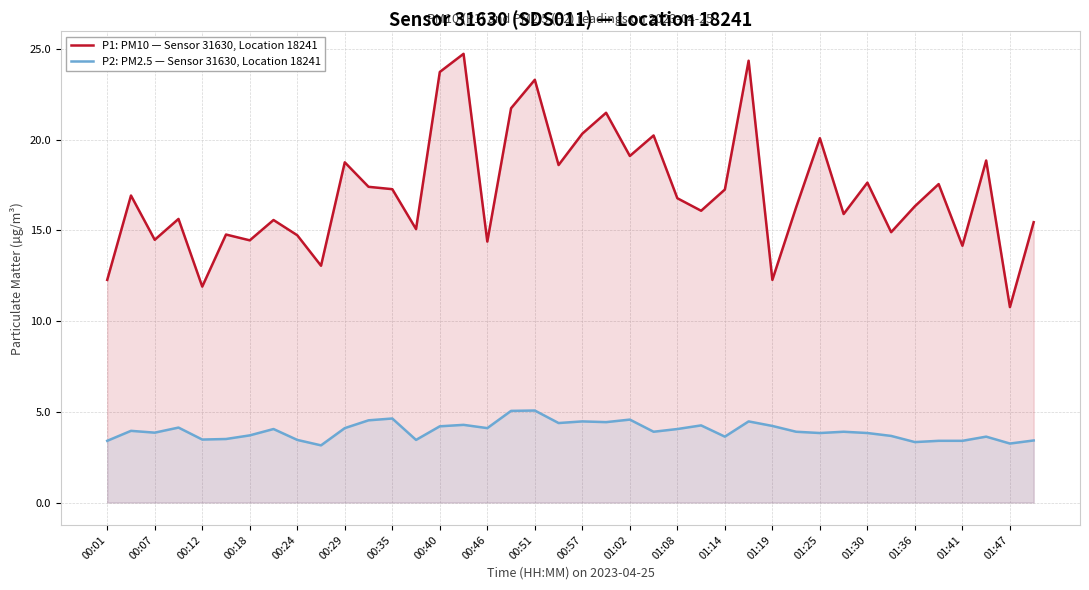

Reading left to right, transcribe all the data shown in this chart.

P1: PM10 — Sensor 31630, Location 18241: 12.3	16.9	14.5	15.6	11.9	14.8	14.4	15.6	14.7	13.1	18.8	17.4	17.3	15.1	23.7	24.7	14.4	21.7	23.3	18.6	20.3	21.5	19.1	20.2	16.8	16.1	17.2	24.4	12.3	16.3	20.1	15.9	17.6	14.9	16.3	17.6	14.2	18.9	10.8	15.4
P2: PM2.5 — Sensor 31630, Location 18241: 3.4	4.0	3.9	4.1	3.5	3.5	3.7	4.0	3.5	3.1	4.1	4.5	4.6	3.5	4.2	4.3	4.1	5.0	5.1	4.4	4.5	4.4	4.6	3.9	4.0	4.2	3.6	4.5	4.2	3.9	3.8	3.9	3.8	3.7	3.3	3.4	3.4	3.6	3.2	3.4